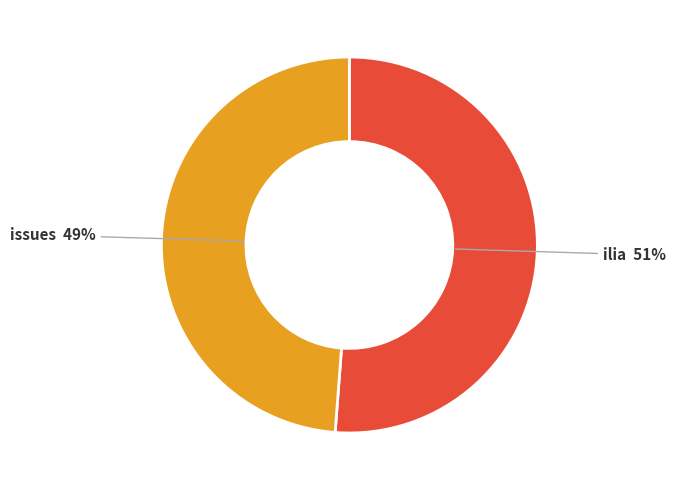

Do issues and ilia together represent more than half of the pie?

Yes